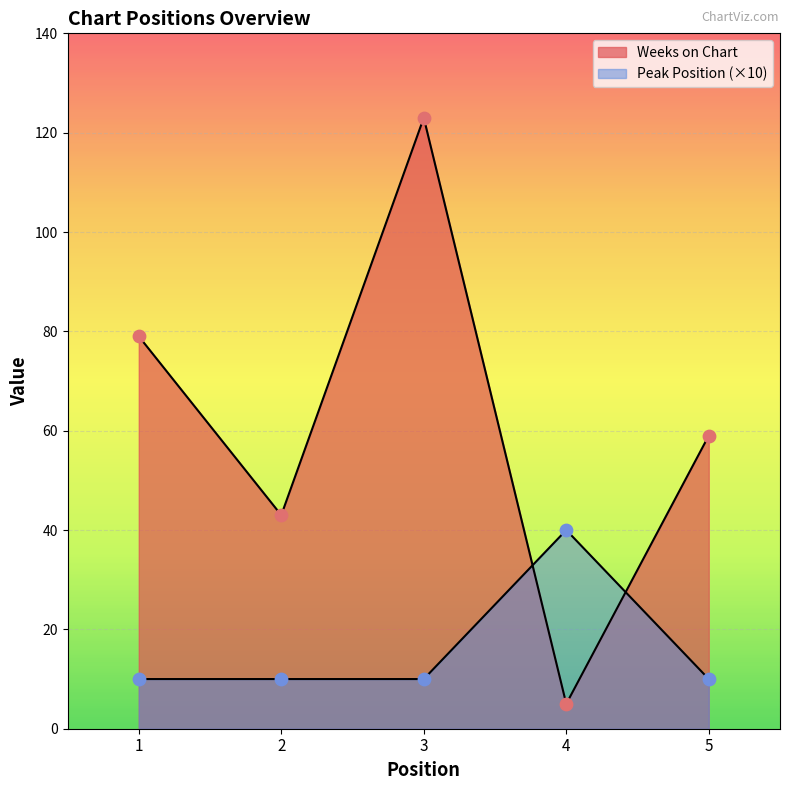

Which series reaches the minimum Y coordinate?

Weeks on Chart